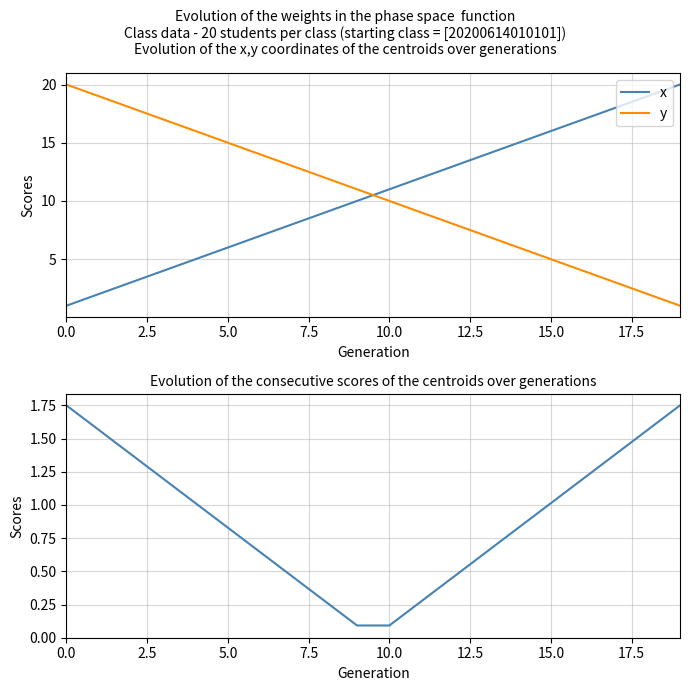

Reading left to right, transcribe all the data shown in this chart.

x: 1.0	2.0	3.0	4.0	5.0	6.0	7.0	8.0	9.0	10.0	11.0	12.0	13.0	14.0	15.0	16.0	17.0	18.0	19.0	20.0
y: 20.0	19.0	18.0	17.0	16.0	15.0	14.0	13.0	12.0	11.0	10.0	9.0	8.0	7.0	6.0	5.0	4.0	3.0	2.0	1.0
scores: 1.8	1.6	1.4	1.2	1.0	0.8	0.6	0.5	0.3	0.1	0.1	0.3	0.5	0.6	0.8	1.0	1.2	1.4	1.6	1.8